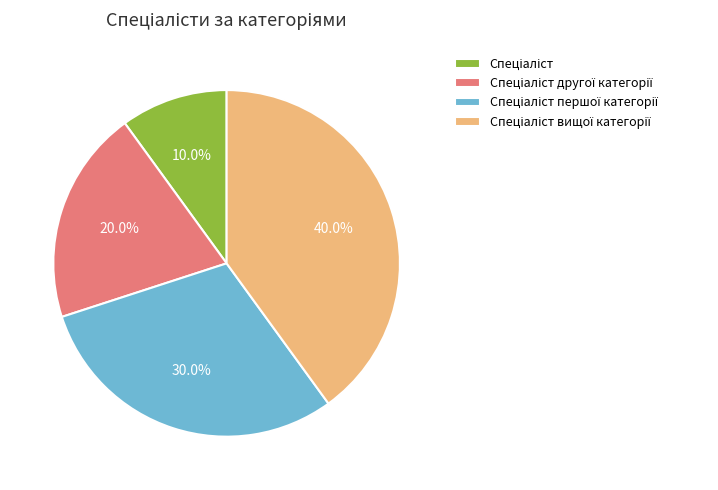

Does any single category account for the majority?

No